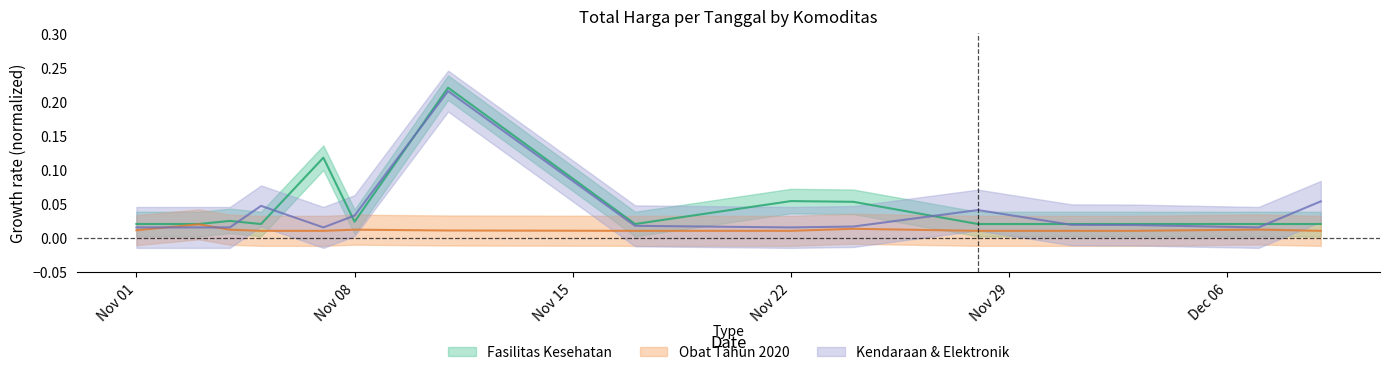

At which category does Fasilitas Kesehatan reach its first local peak?

2021-11-04